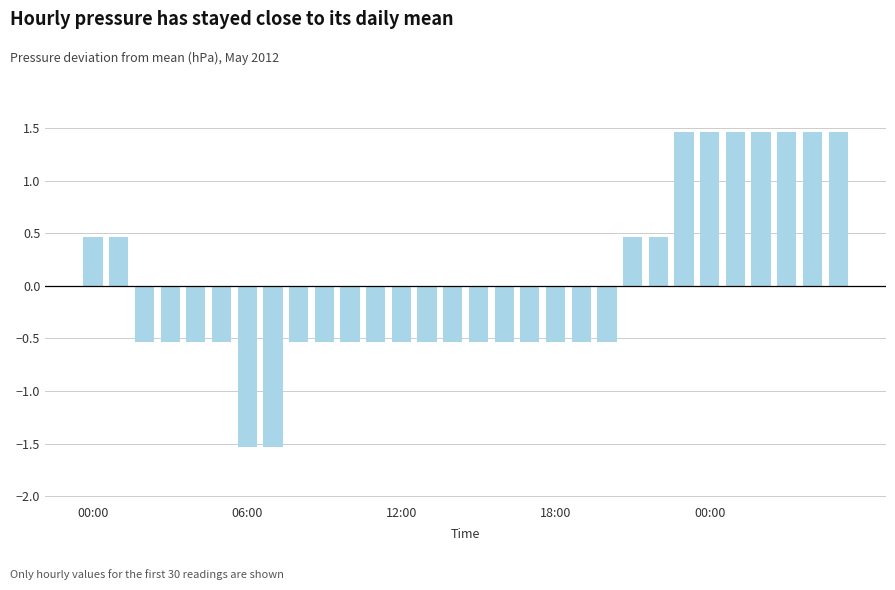

What is the value of the 6th bar from the left?

-0.5